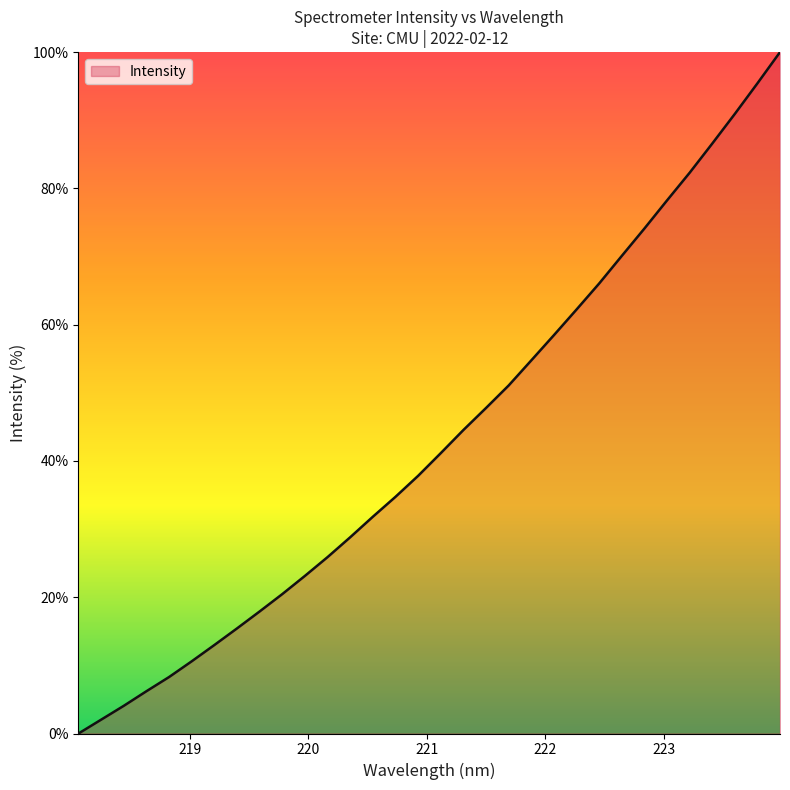

Count the number of values greater than 41.

16